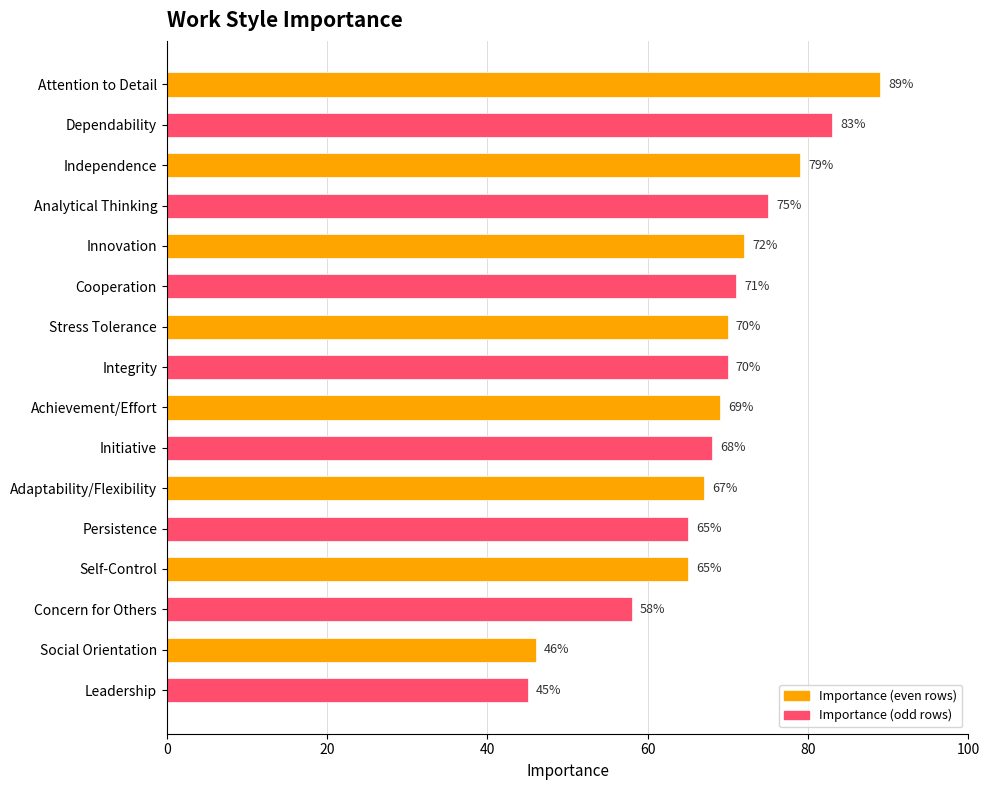

What is the smallest value displayed?

45